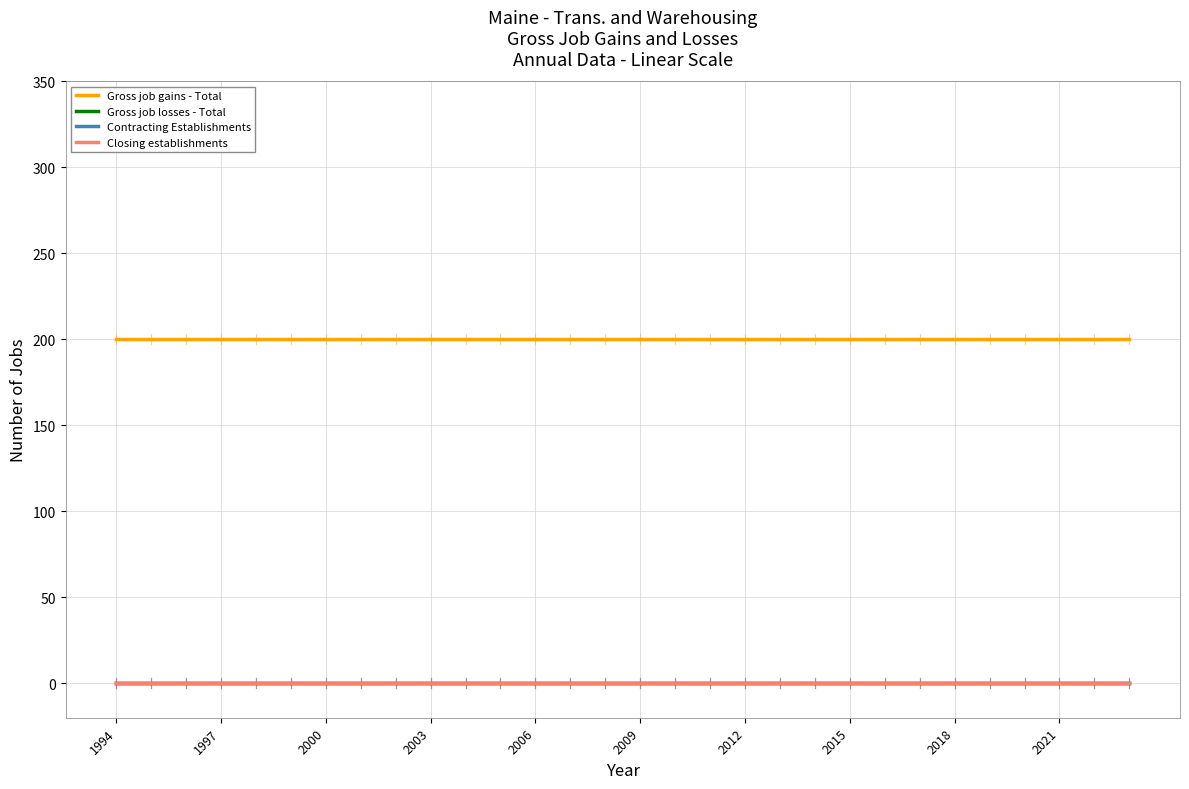

Does the chart have visible grid lines?

Yes